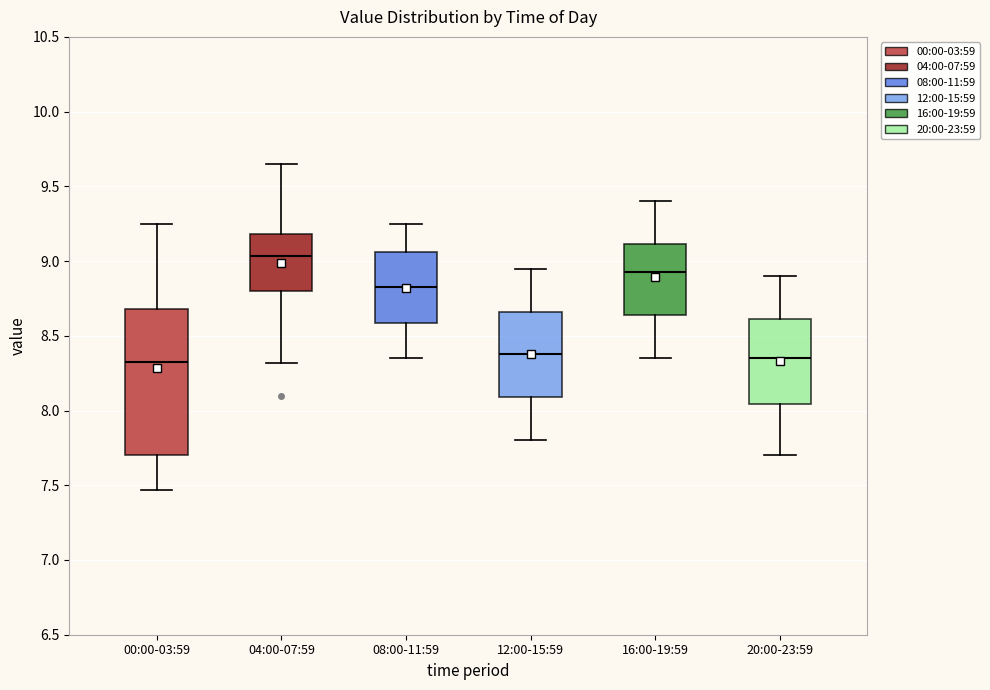

Reading left to right, read every box against the y-axis: the position of its median line, the range the box covers, and the ends of its whiskers. The values are not printed on the chart, so give them approximately, as read against the axis.

00:00-03:59: median 8.35, box 7.70 to 8.70, whiskers 7.45 to 9.25
04:00-07:59: median 9.05, box 8.80 to 9.20, whiskers 8.30 to 9.65
08:00-11:59: median 8.85, box 8.60 to 9.05, whiskers 8.35 to 9.25
12:00-15:59: median 8.40, box 8.10 to 8.65, whiskers 7.80 to 8.95
16:00-19:59: median 8.95, box 8.65 to 9.10, whiskers 8.35 to 9.40
20:00-23:59: median 8.35, box 8.05 to 8.60, whiskers 7.70 to 8.90